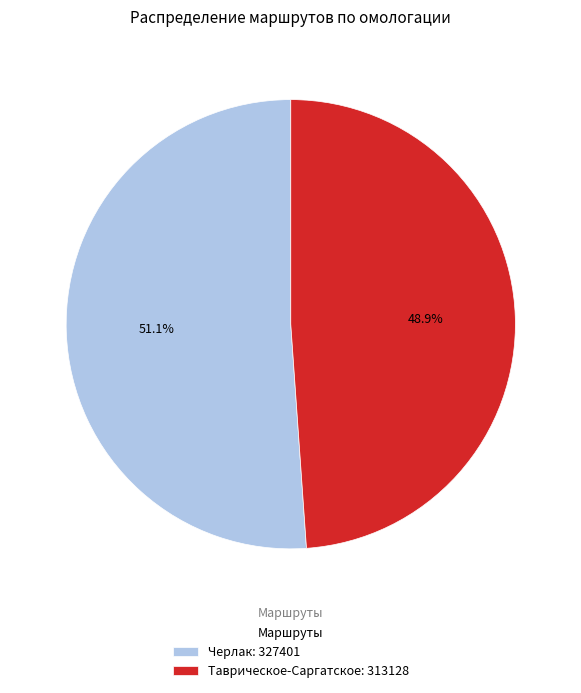

Which slice is the largest?

Черлак